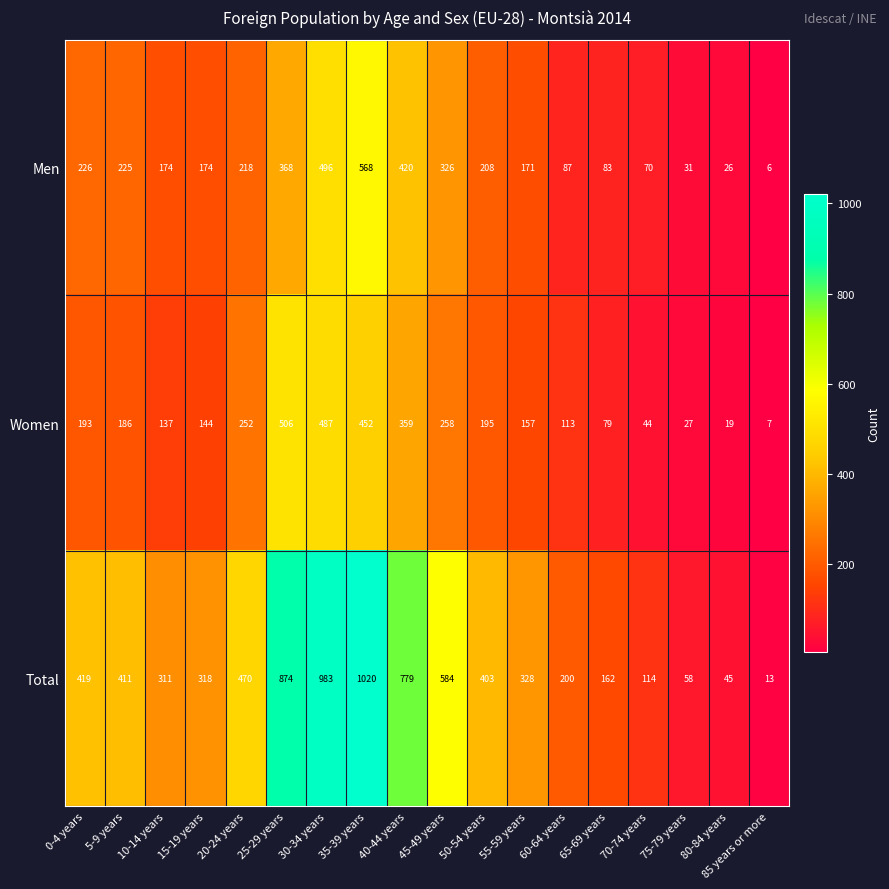

Rank the series by their maximum value, from highest to lowest.

Total, Men, Women